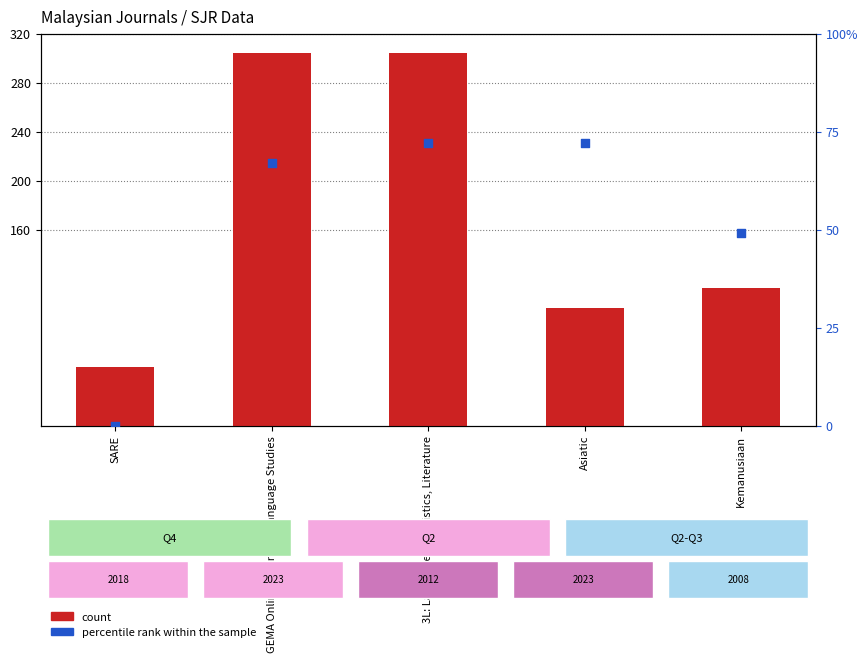

Which series has the largest total across all categories?

count